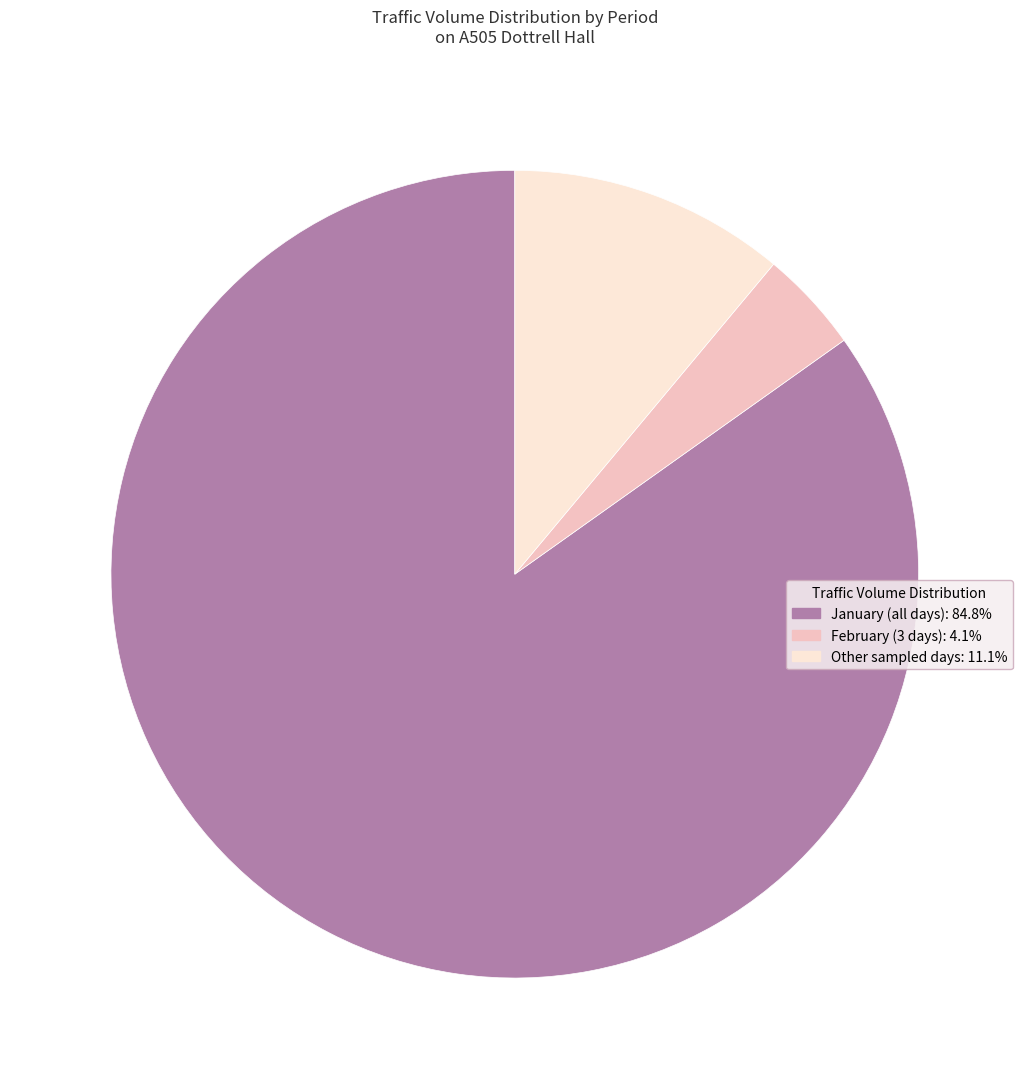

Is there any slice that represents more than half of the pie?

Yes